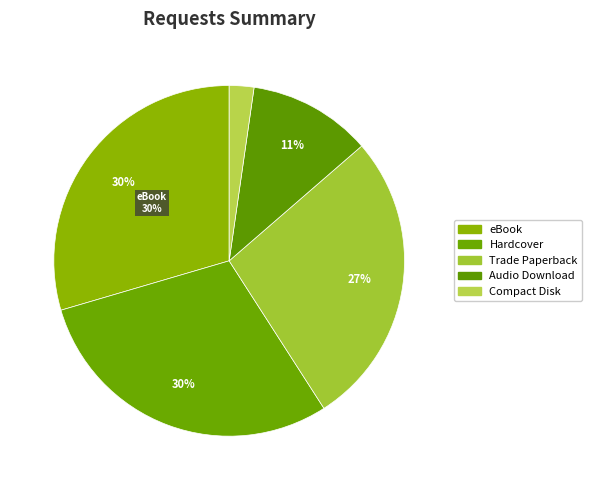

Between eBook and Audio Download, which is larger?

eBook